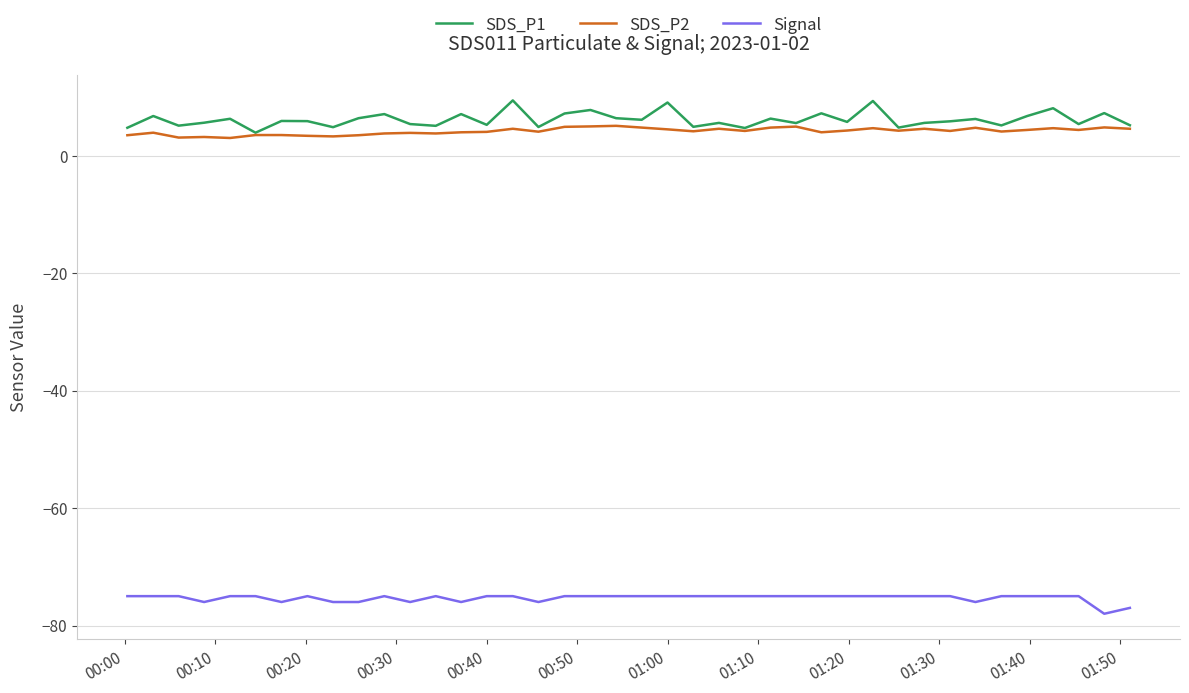

True or false: Signal and SDS_P2 cross at least once.

False